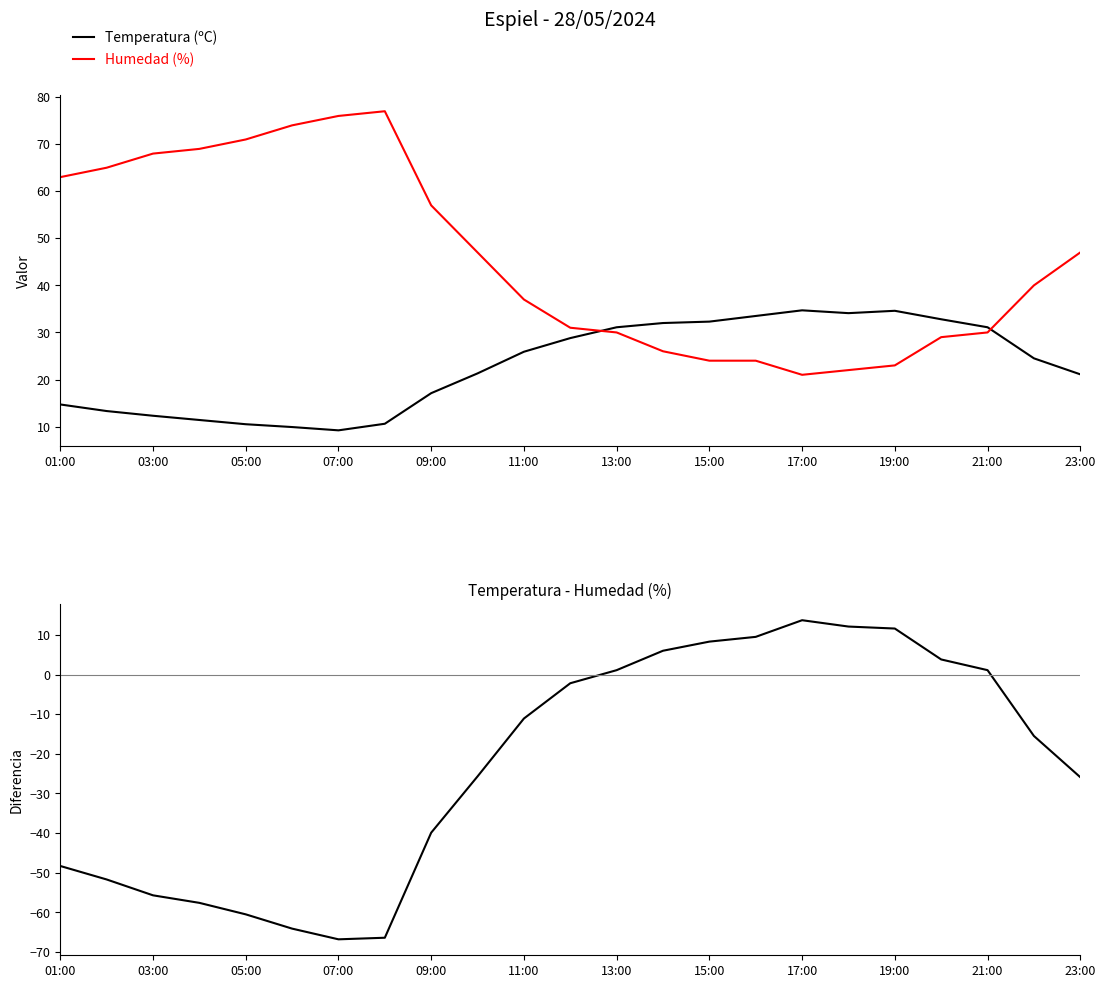

True or false: Temperatura (ºC) and Humedad (%) cross at least once.

True